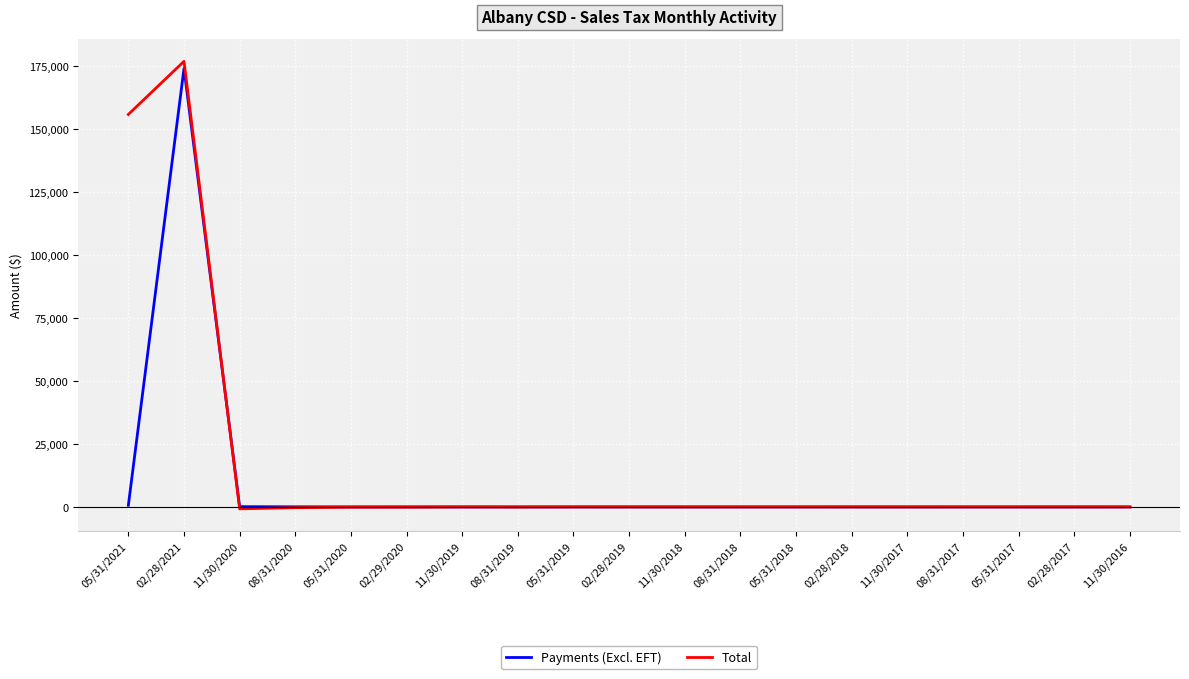

In Payments (Excl. EFT), how many points are lower than both neighbors (excluding endpoints)?

4